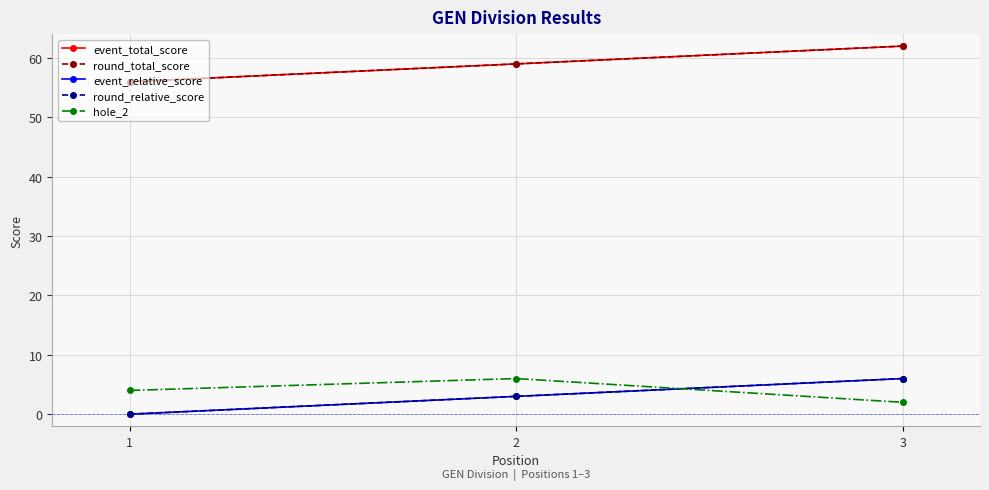

What is the value of the round_relative_score point at the 3rd from the left?

6